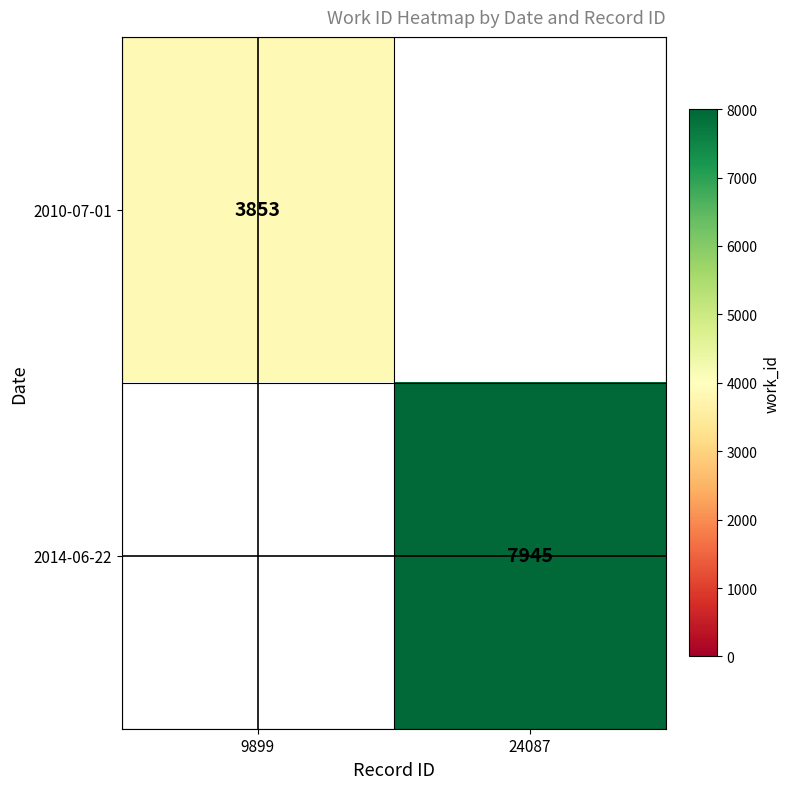

What is the minimum value shown in the chart?

3853.0